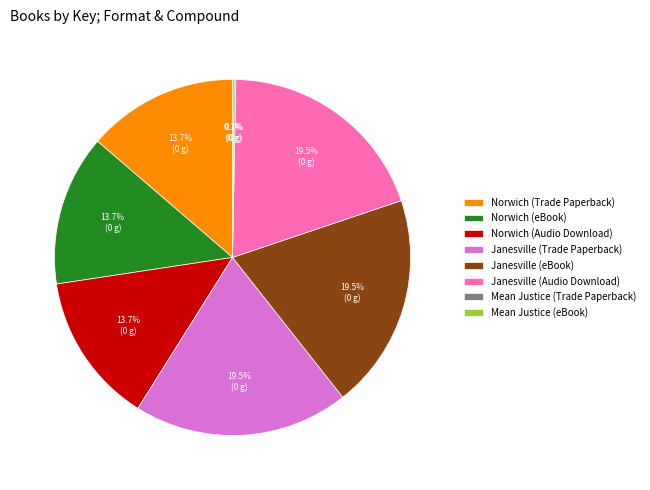

Does Janesville (eBook) represent more than half of the total?

No